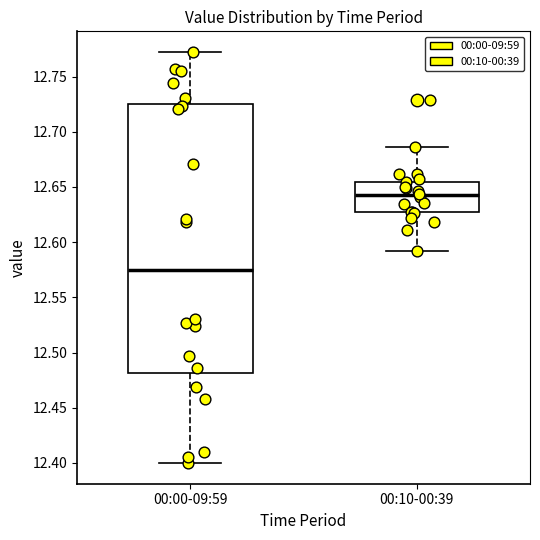

Reading left to right, read every box against the y-axis: the position of its median line, the range the box covers, and the ends of its whiskers. The values are not printed on the chart, so give them approximately, as read against the axis.

00:00-09:59: median 12.575, box 12.480 to 12.725, whiskers 12.400 to 12.770
00:10-00:39: median 12.640, box 12.625 to 12.655, whiskers 12.590 to 12.685